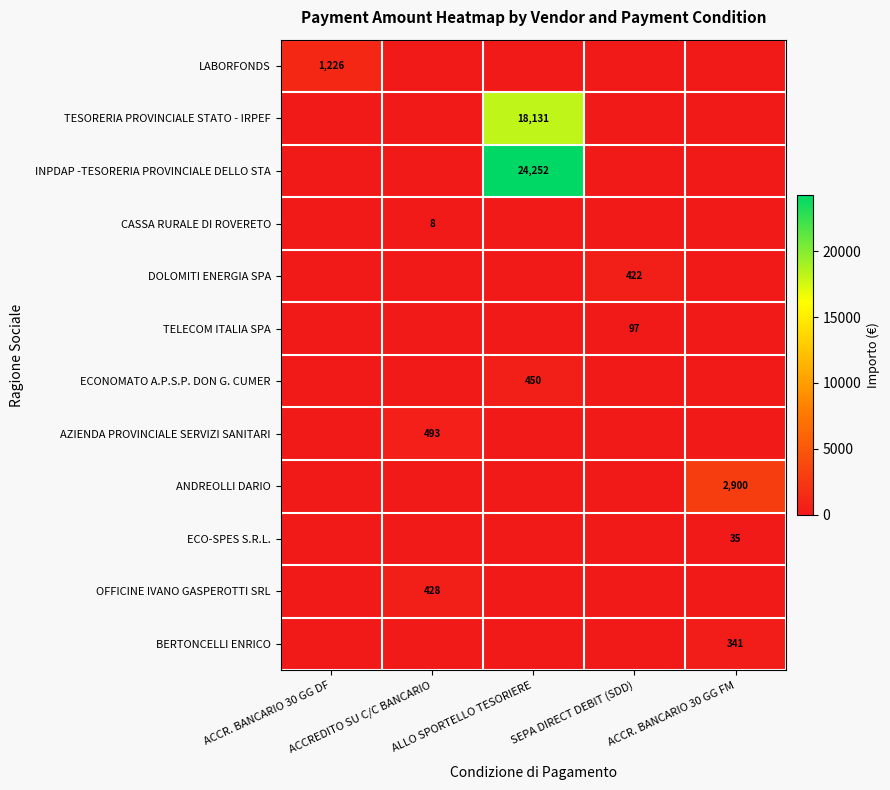

How many data points in TELECOM ITALIA SPA are above 0?

1